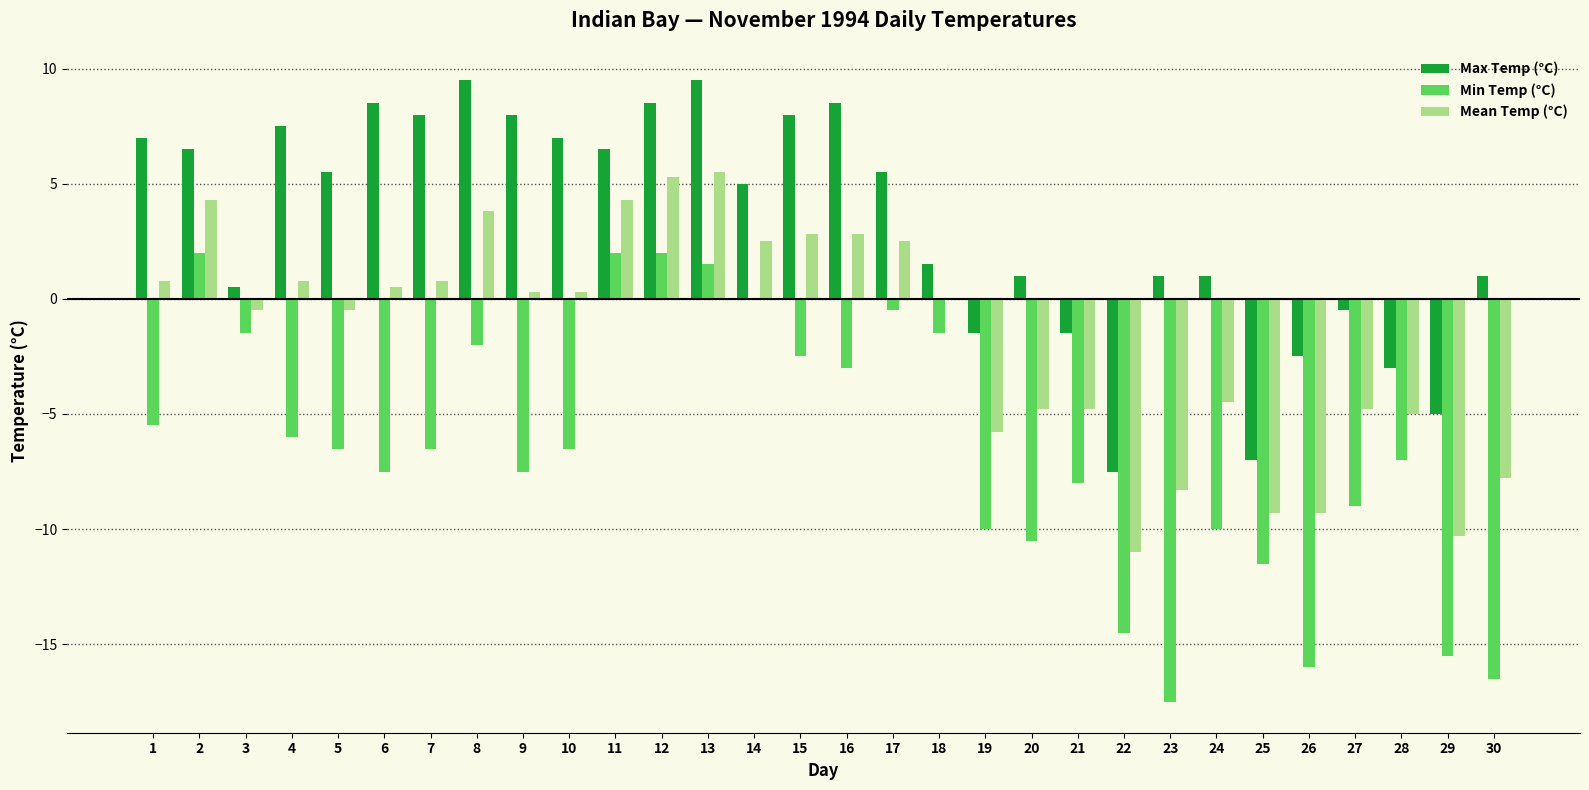

Is the value of Max Temp (°C) at 7 greater than the value of Min Temp (°C) at 5?

Yes